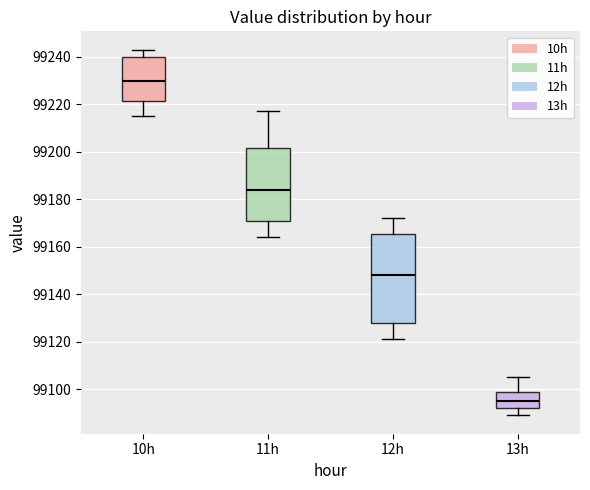

Reading left to right, read every box against the y-axis: the position of its median line, the range the box covers, and the ends of its whiskers. The values are not printed on the chart, so give them approximately, as read against the axis.

10h: median 99230, box 99222 to 99240, whiskers 99216 to 99244
11h: median 99184, box 99170 to 99202, whiskers 99164 to 99218
12h: median 99148, box 99128 to 99166, whiskers 99122 to 99172
13h: median 99096, box 99092 to 99100, whiskers 99090 to 99106